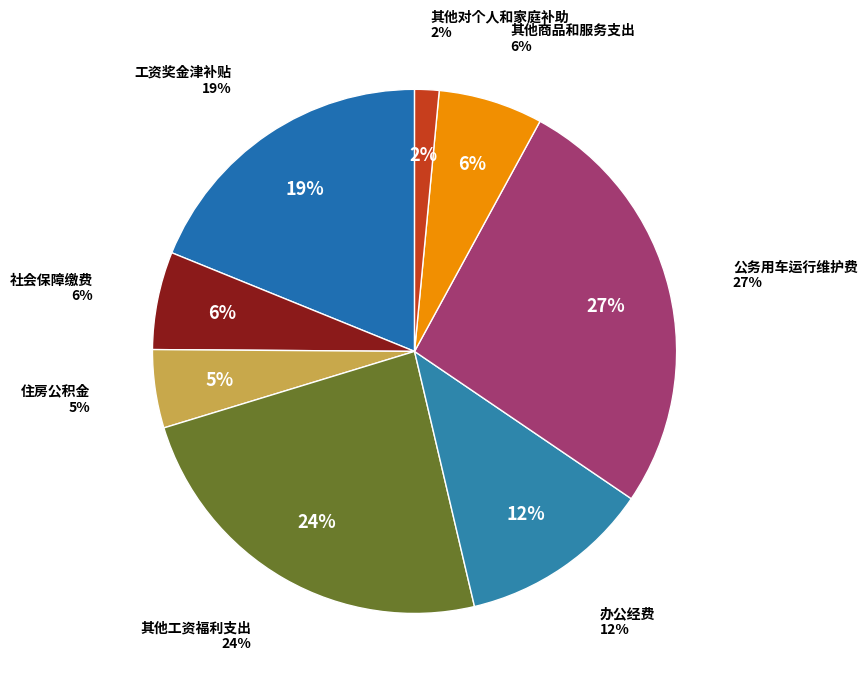

To the nearest percent, what percentage of the pie is 其他工资福利支出?

24%